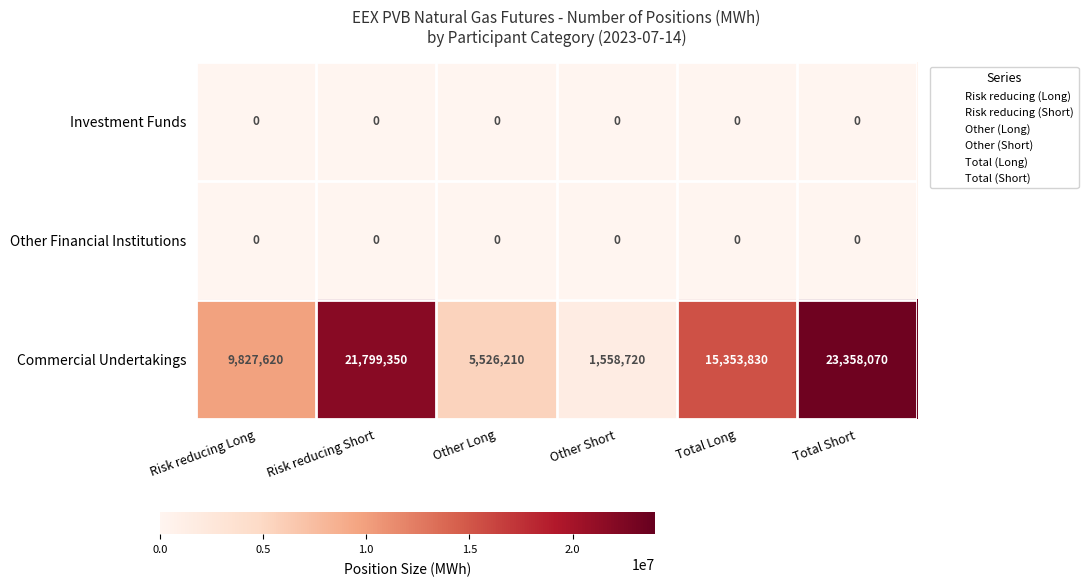

Which series has the largest total across all categories?

Commercial Undertakings